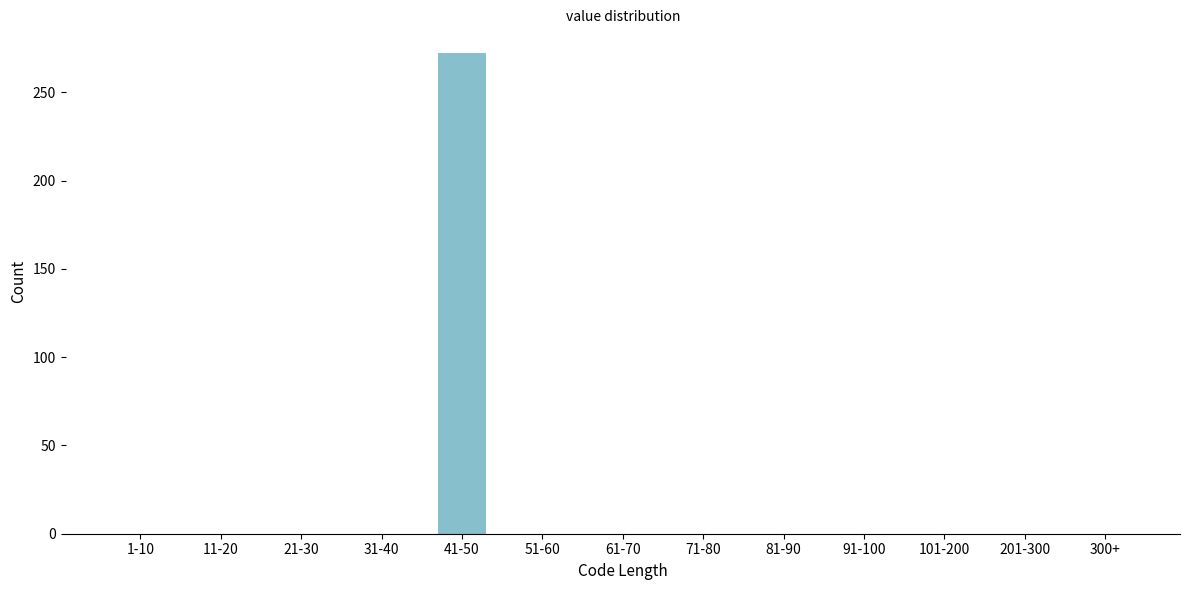

Reading left to right, extract all data points from this chart.

1-10=0	11-20=0	21-30=0	31-40=0	41-50=272	51-60=0	61-70=0	71-80=0	81-90=0	91-100=0	101-200=0	201-300=0	300+=0